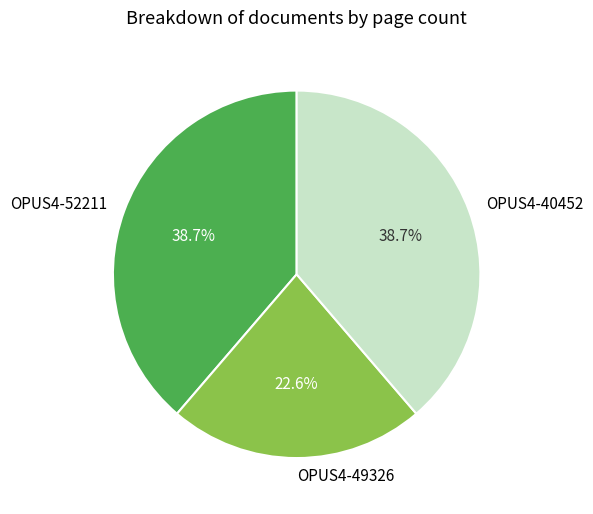

Is OPUS4-52211 the majority of the pie?

No